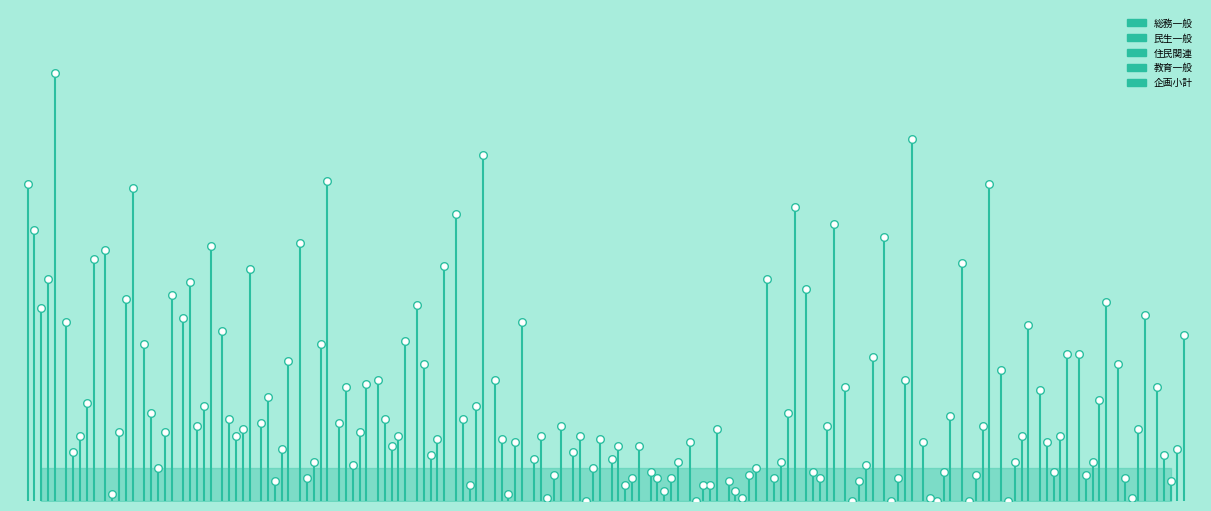

What is the total value across all series at 0?

438